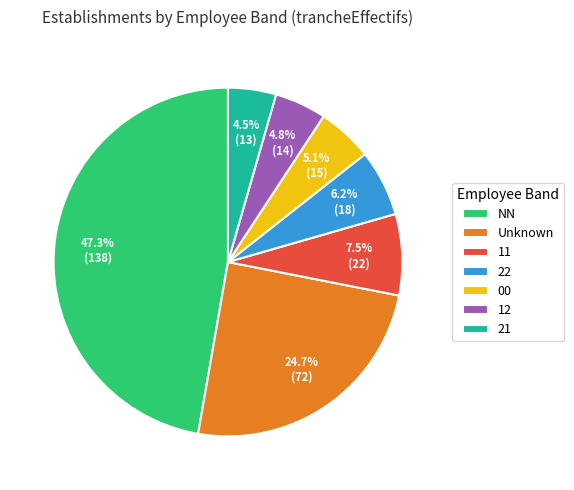

Is 21 the majority of the pie?

No